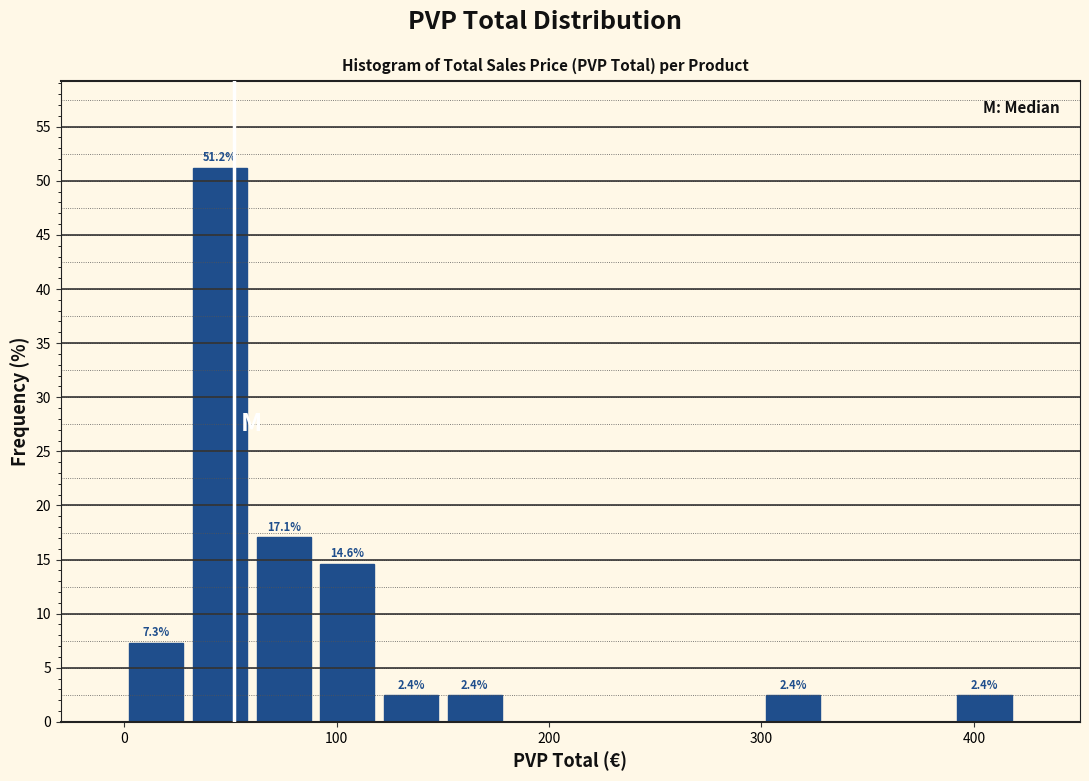

Around what value on the x-axis is the tallest bar? Give the approximate position of its centre, as read against the axis.

50